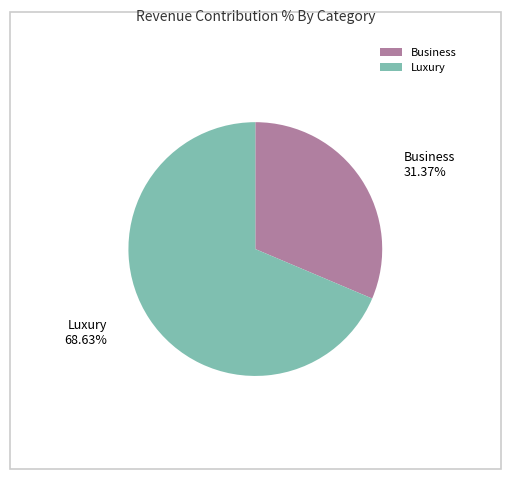

Which slice represents more than half of the pie?

Luxury